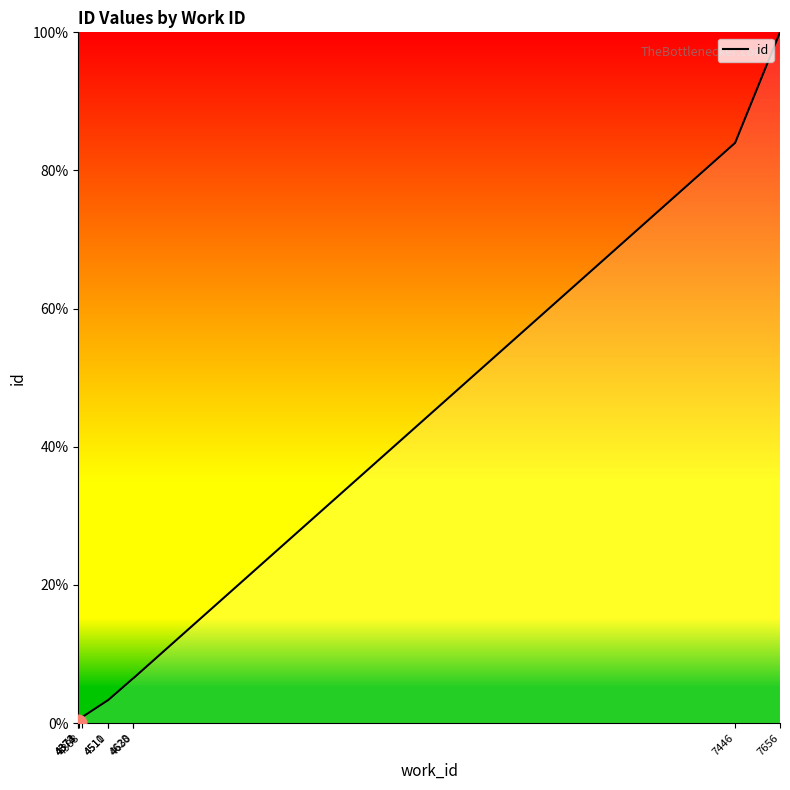

List the labels in order of value, smallest first.

4372, 4373, 4374, 4388, 4510, 4511, 4628, 4630, 7446, 7656